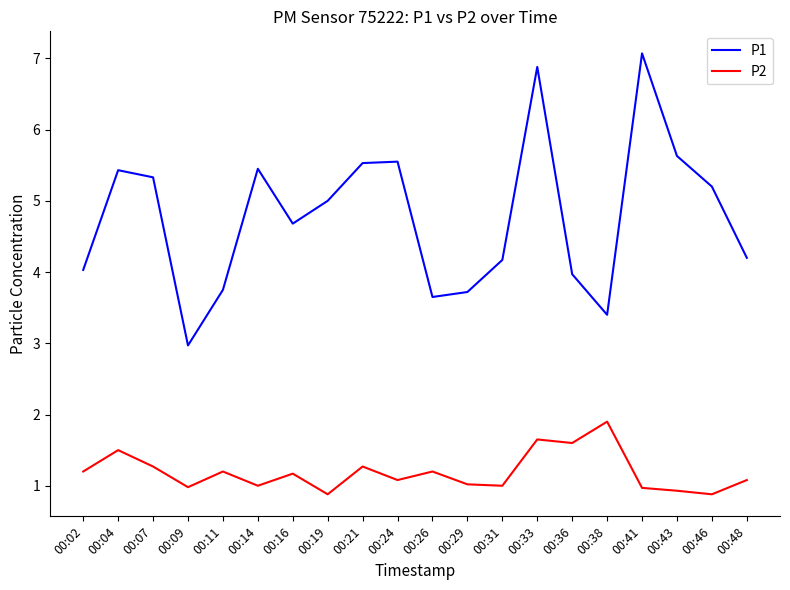

What is the difference between the maximum and minimum values in the P1 series?

4.1